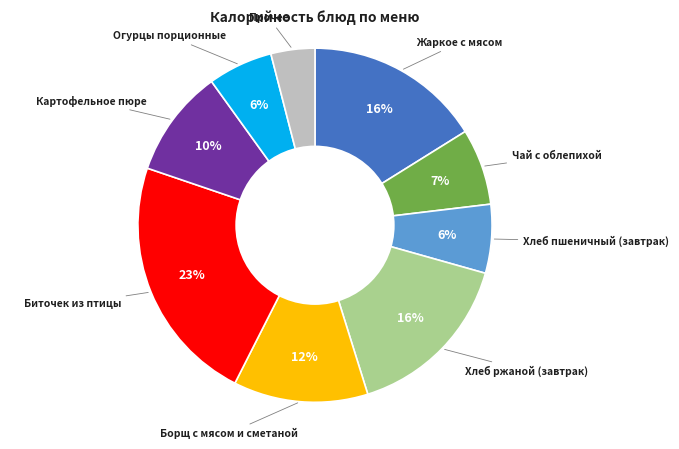

How many slices are in this pie chart?

9